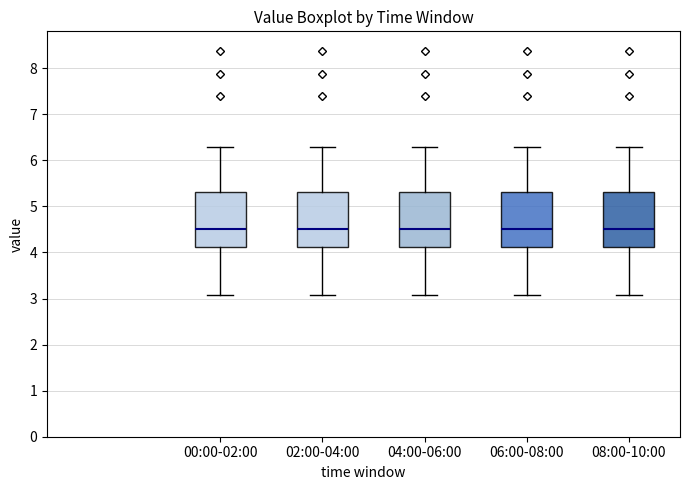

Reading left to right, read every box against the y-axis: the position of its median line, the range the box covers, and the ends of its whiskers. The values are not printed on the chart, so give them approximately, as read against the axis.

00:00-02:00: median 4.5, box 4.1 to 5.3, whiskers 3.1 to 6.3
02:00-04:00: median 4.5, box 4.1 to 5.3, whiskers 3.1 to 6.3
04:00-06:00: median 4.5, box 4.1 to 5.3, whiskers 3.1 to 6.3
06:00-08:00: median 4.5, box 4.1 to 5.3, whiskers 3.1 to 6.3
08:00-10:00: median 4.5, box 4.1 to 5.3, whiskers 3.1 to 6.3